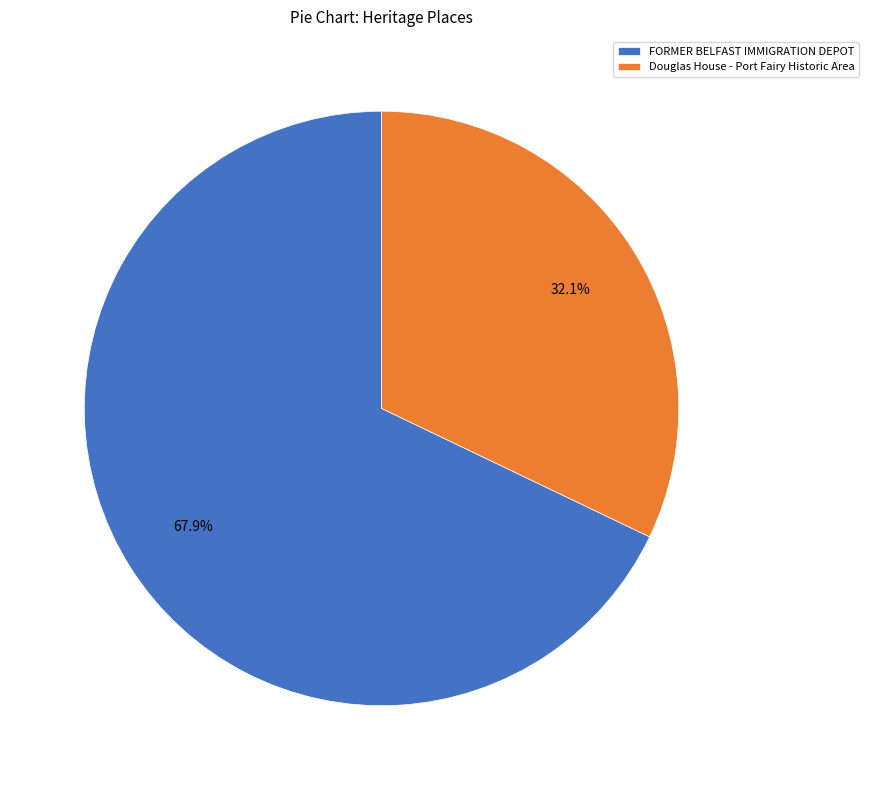

How many segments does this pie chart have?

2